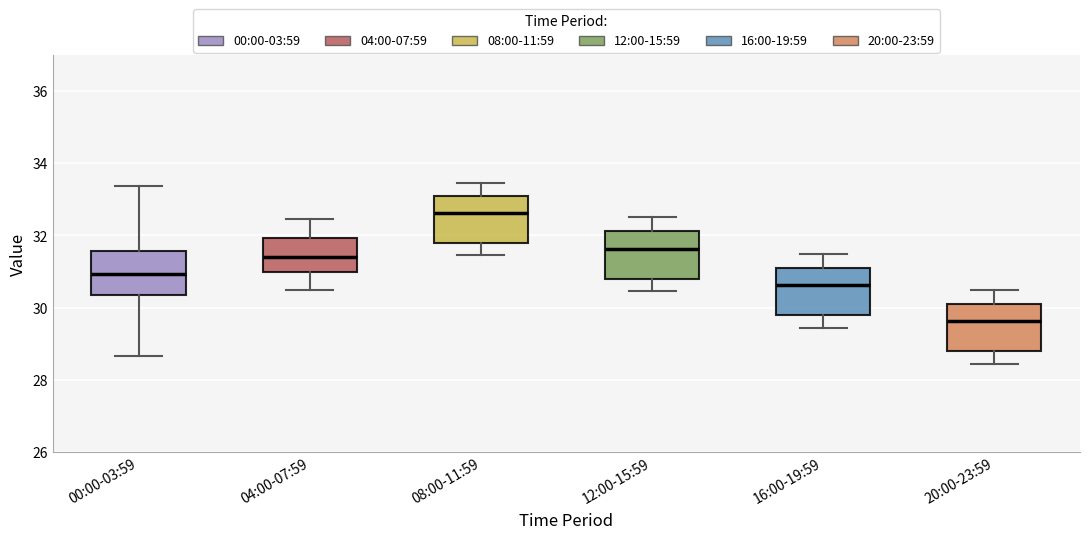

Reading left to right, transcribe this box plot: for each box, give where its median line is, the range the box spans, and where its two whiskers end, as read against the y-axis. The values are not printed on the chart, so give them approximately, as read against the axis.

00:00-03:59: median 31.0, box 30.4 to 31.6, whiskers 28.6 to 33.4
04:00-07:59: median 31.4, box 31.0 to 32.0, whiskers 30.6 to 32.4
08:00-11:59: median 32.6, box 31.8 to 33.2, whiskers 31.4 to 33.4
12:00-15:59: median 31.6, box 30.8 to 32.2, whiskers 30.4 to 32.6
16:00-19:59: median 30.6, box 29.8 to 31.2, whiskers 29.4 to 31.6
20:00-23:59: median 29.6, box 28.8 to 30.2, whiskers 28.4 to 30.6